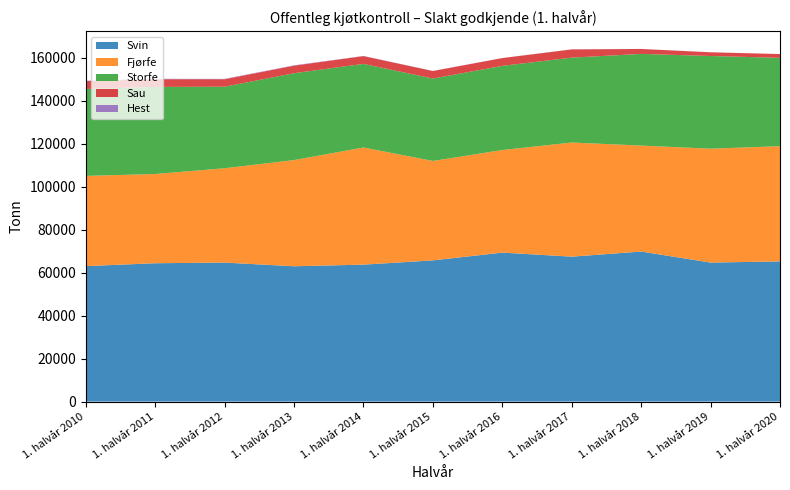

Reading left to right, what are all the values shown in this chart?

Svin: 63022	64365	64664	62956	63709	65696	69311	67427	69807	64677	65217
Fjørfe: 41971	41511	43892	49403	54501	46247	47723	53090	49300	52975	53601
Storfe: 40426	40517	37931	40408	38911	38347	39157	39500	42642	43127	41099
Sau: 3674	3582	3492	3517	3603	3501	3616	3826	2296	1720	1756
Hest: 179	196	156	160	80	48	36	31	23	17	8